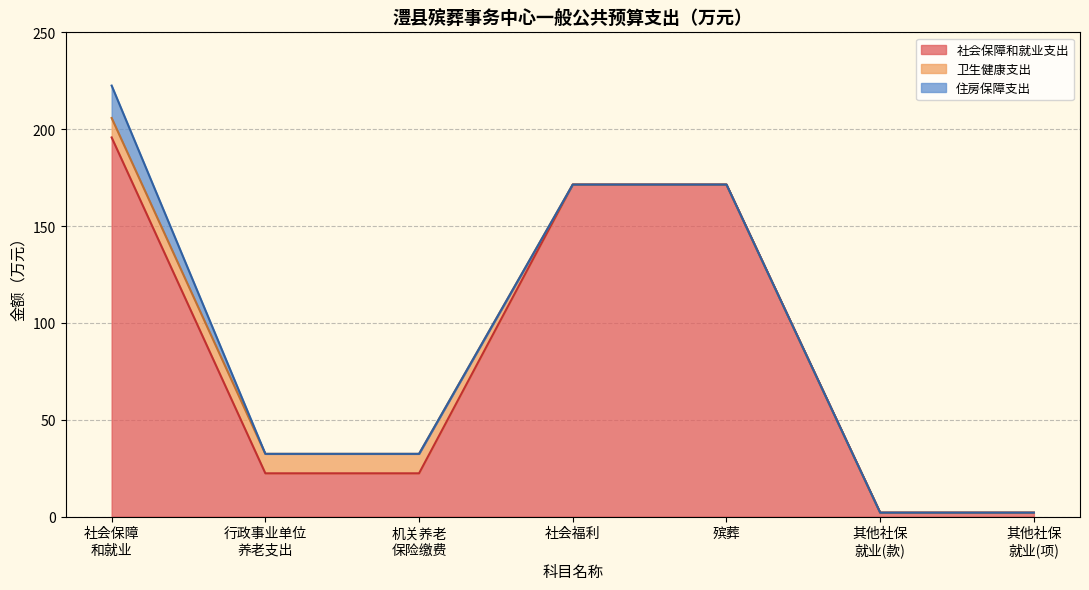

True or false: 住房保障支出 and 社会保障和就业支出 intersect in this chart.

False